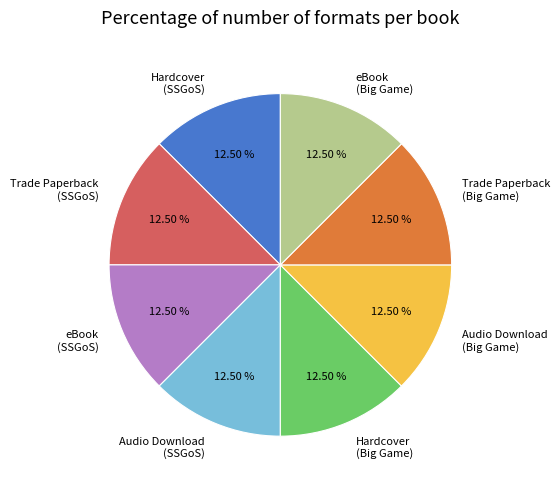

Is the sum of Trade Paperback (Big Game) and eBook (SSGoS) greater than half?

No